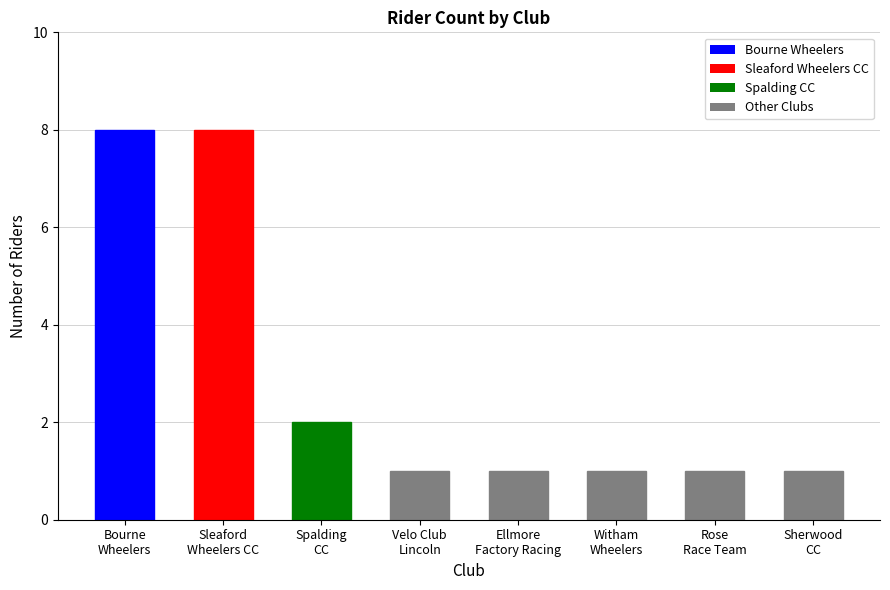

What is the average value?

3